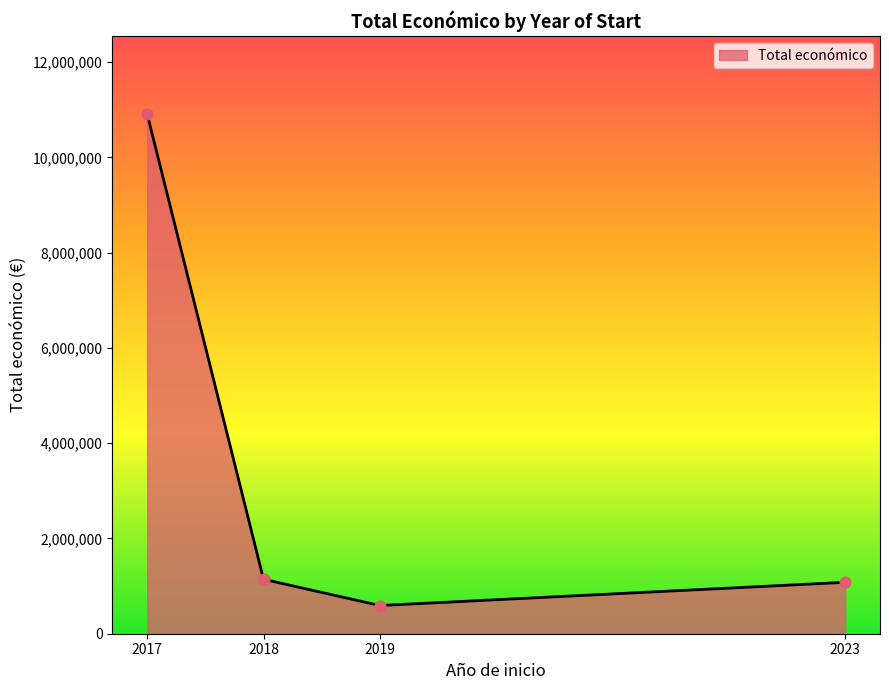

What is the ratio of the value at 2023 to the value at 2018?

0.9